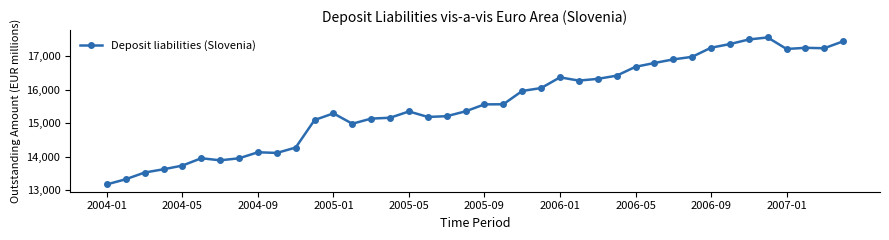

What is the value of the 26th point from the left?

16268.7